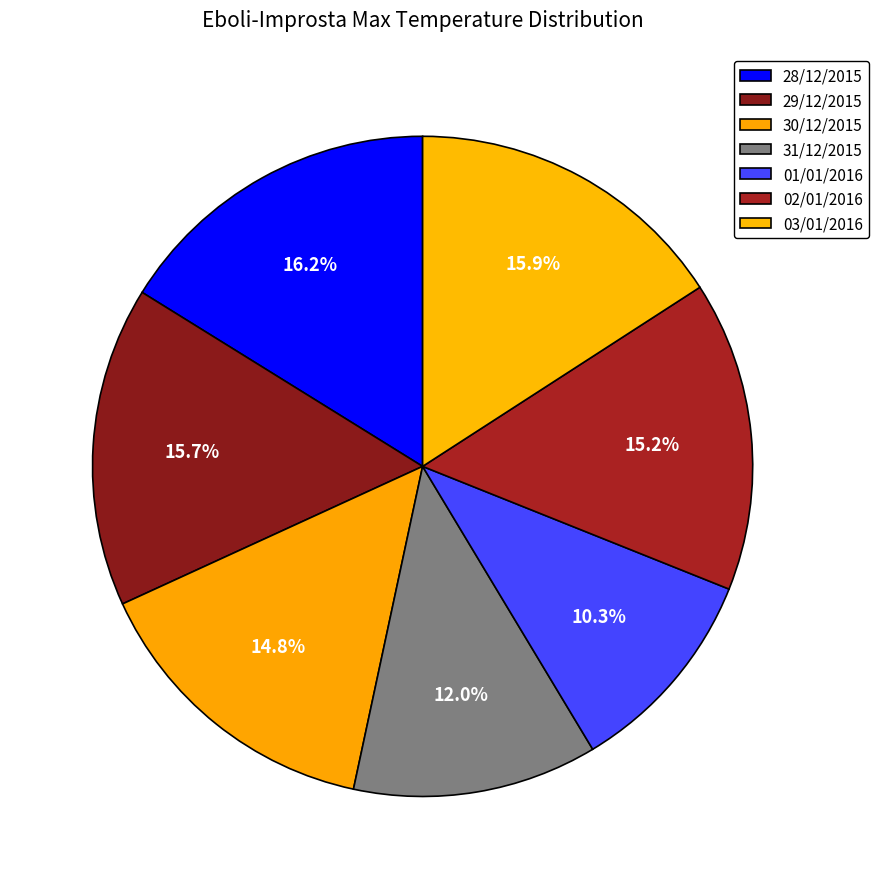

What percentage is NOT represented by 30/12/2015?

85.2%